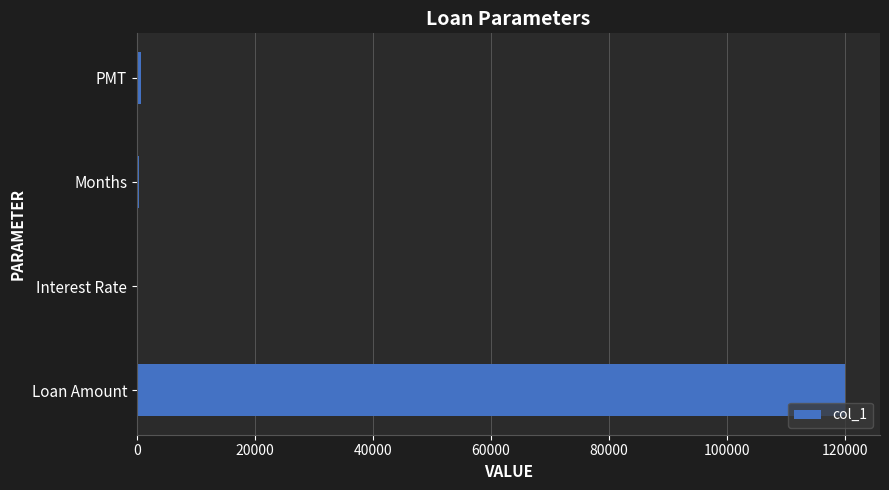

Is it true that the value at Loan Amount is 120000.0?

True